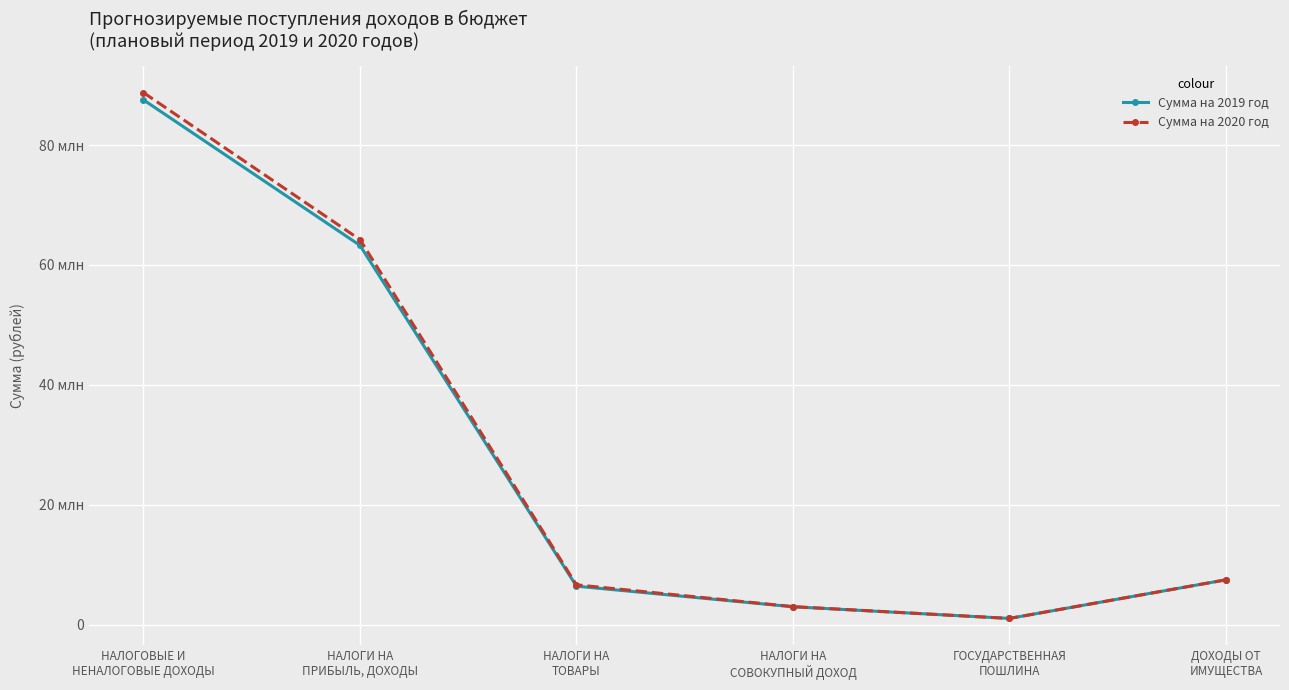

At how many categories does at least one series exceed 17277156?

2